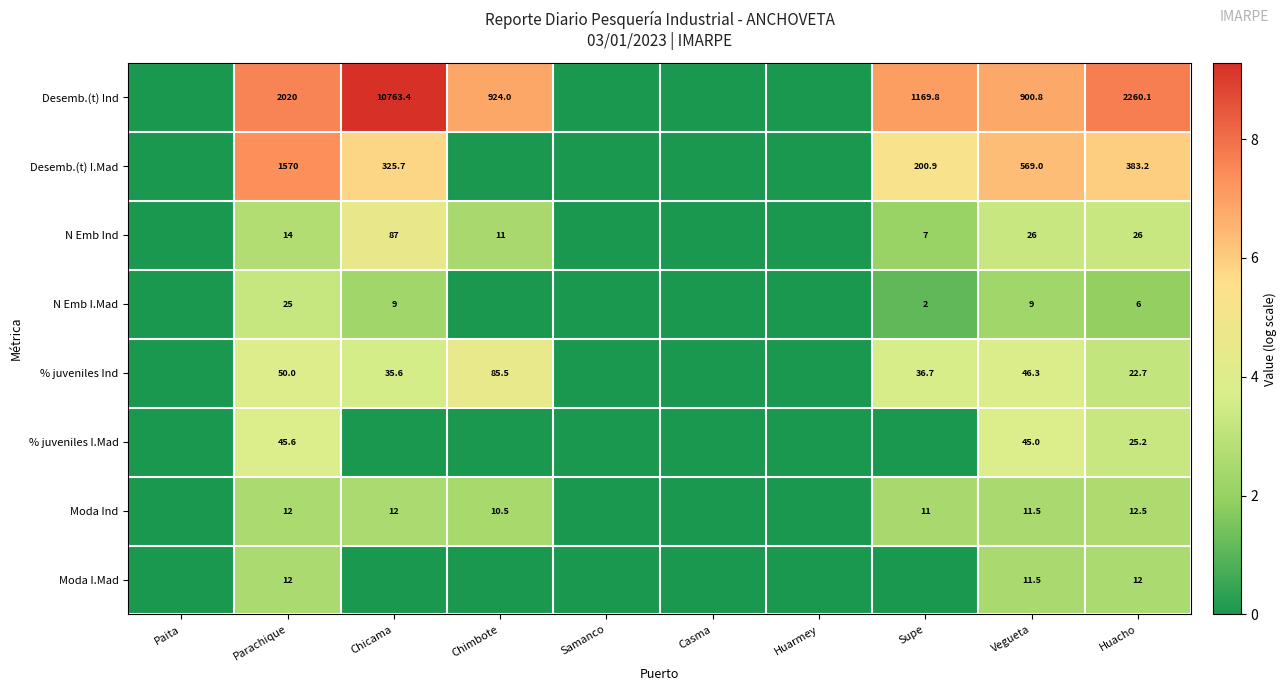

Which label corresponds to the smallest value in the chart?

Paita